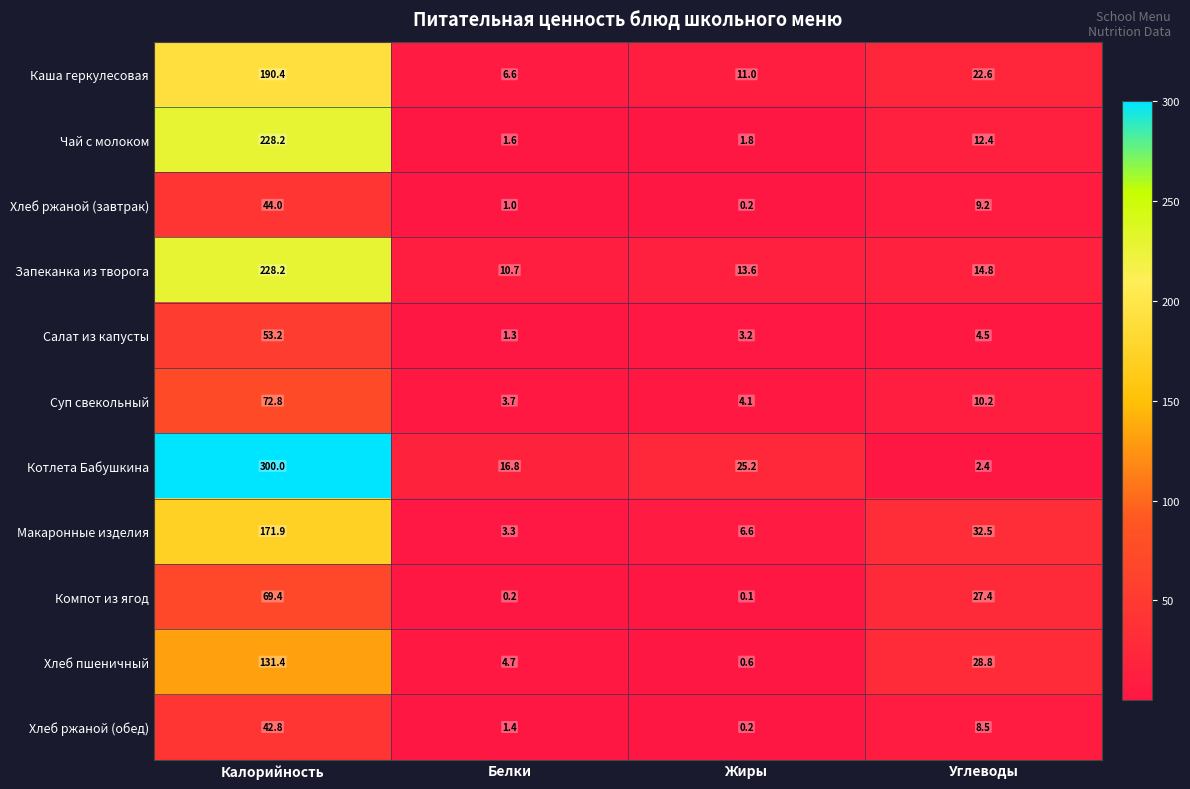

The value of Запеканка из творога at Белки is 10.7. True or false?

True